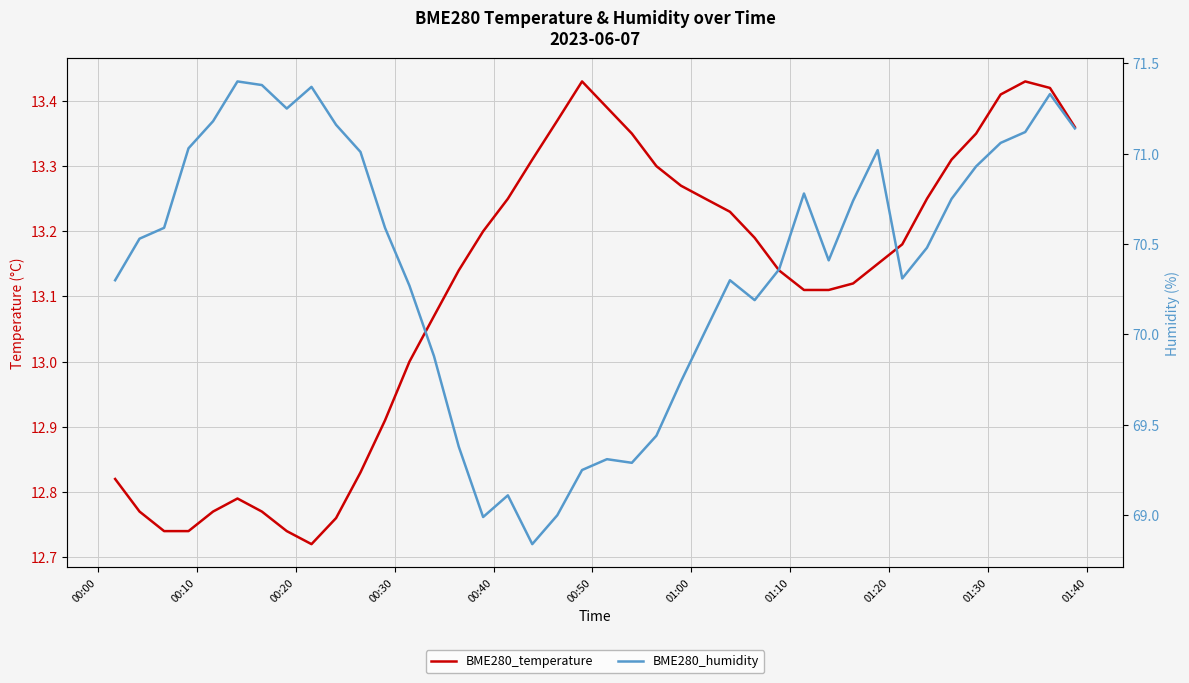

Which series has the largest total across all categories?

BME280_humidity